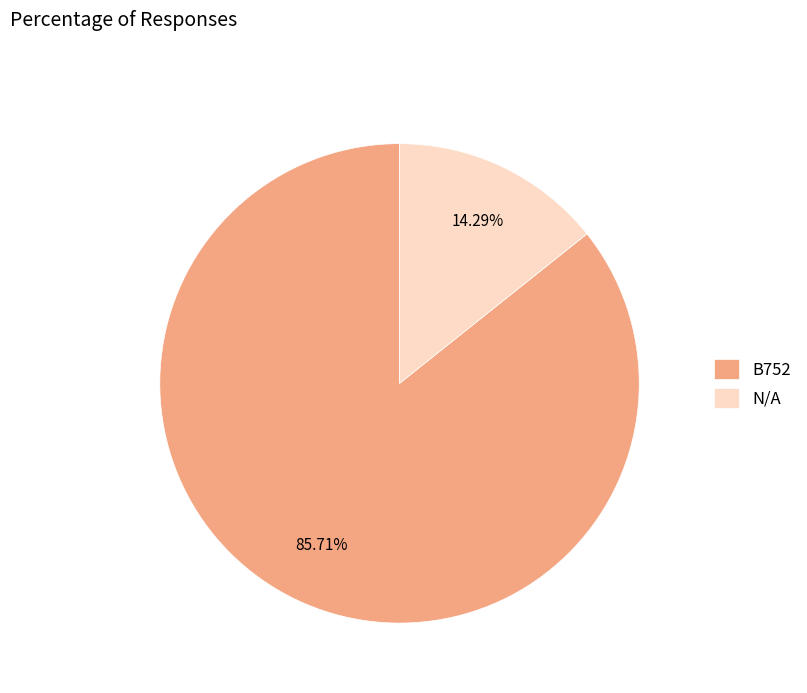

Does any single category account for the majority?

Yes